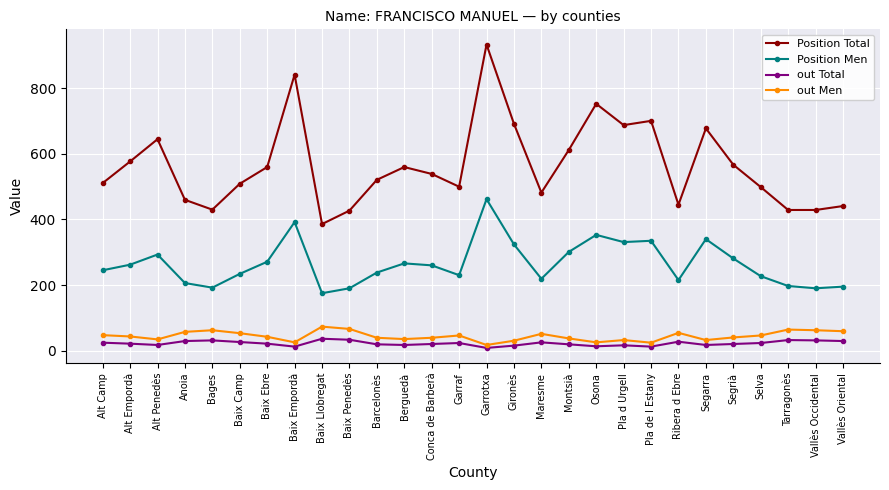

True or false: out Total has more than 2 points higher than both neighbors.

True